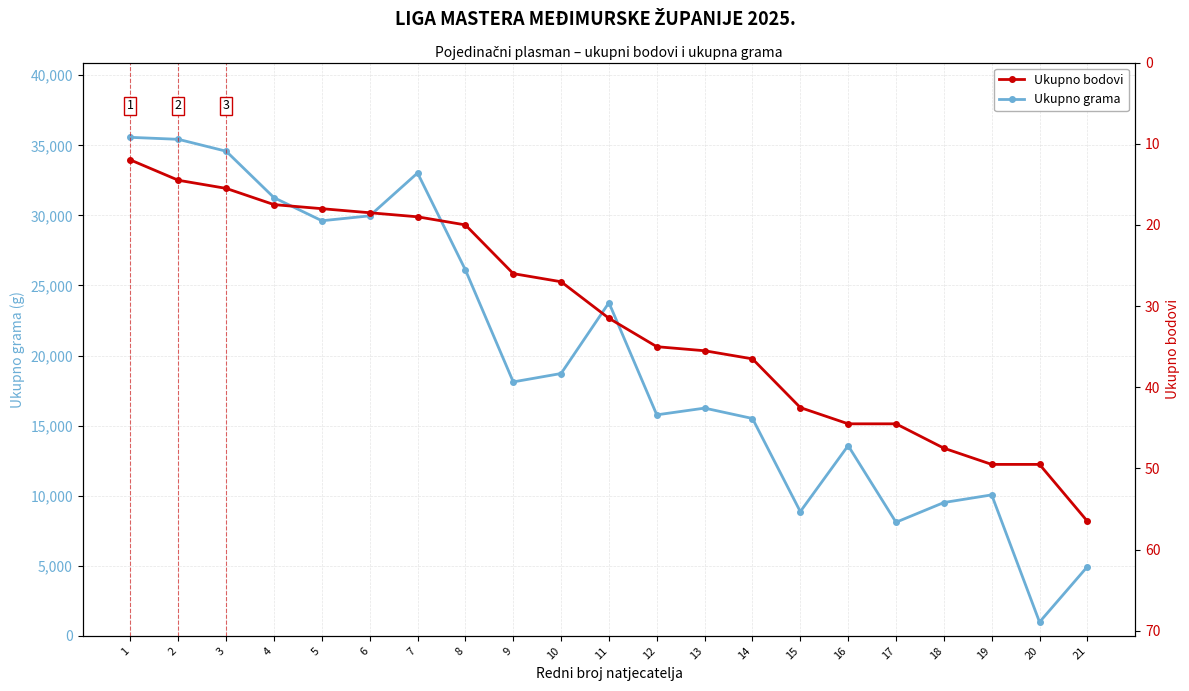

What is the difference between the maximum and minimum values in the Ukupno grama series?

34582